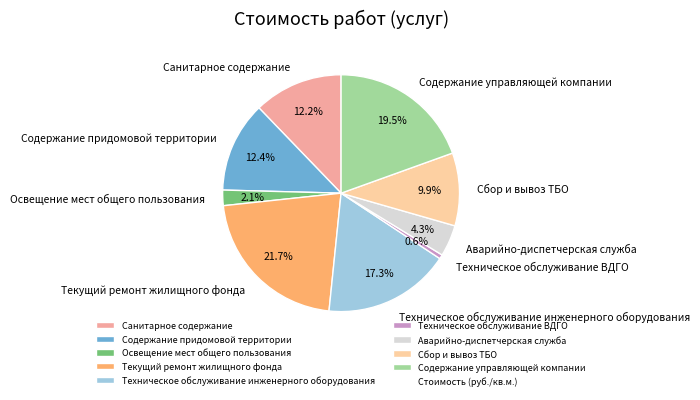

To the nearest percent, what portion does Техническое обслуживание инженерного оборудования represent?

17%